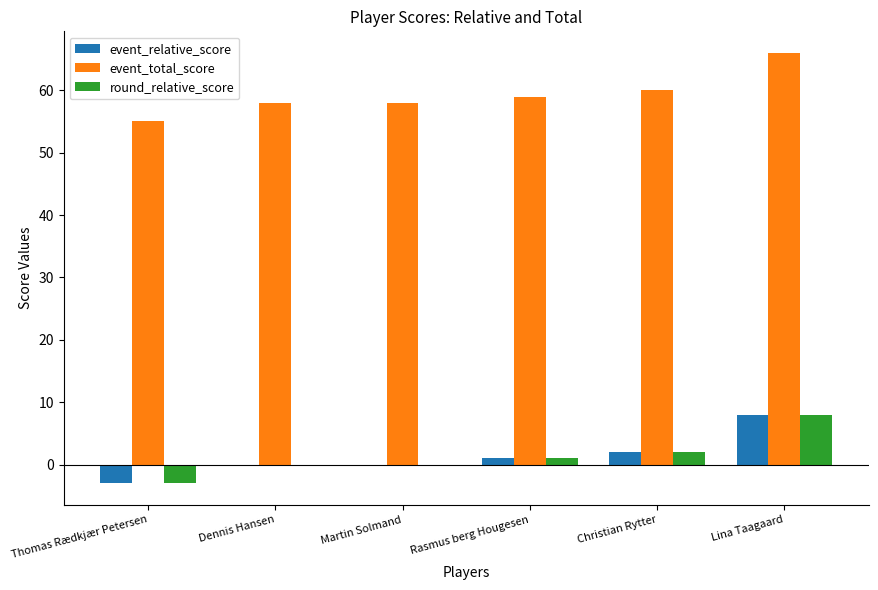

Which category has the highest value in the event_total_score series?

Lina Taagaard